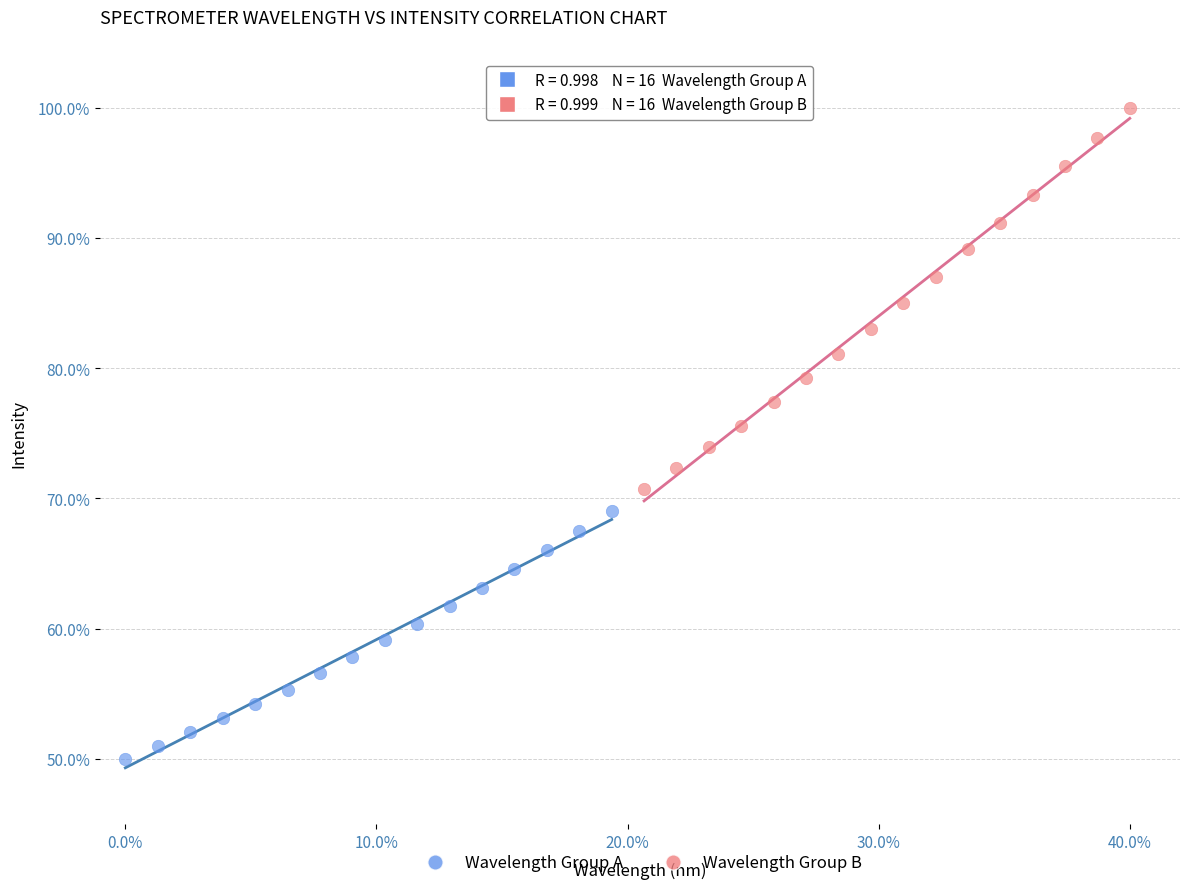

What are all the series names shown in the legend?

Wavelength Group A, Wavelength Group B